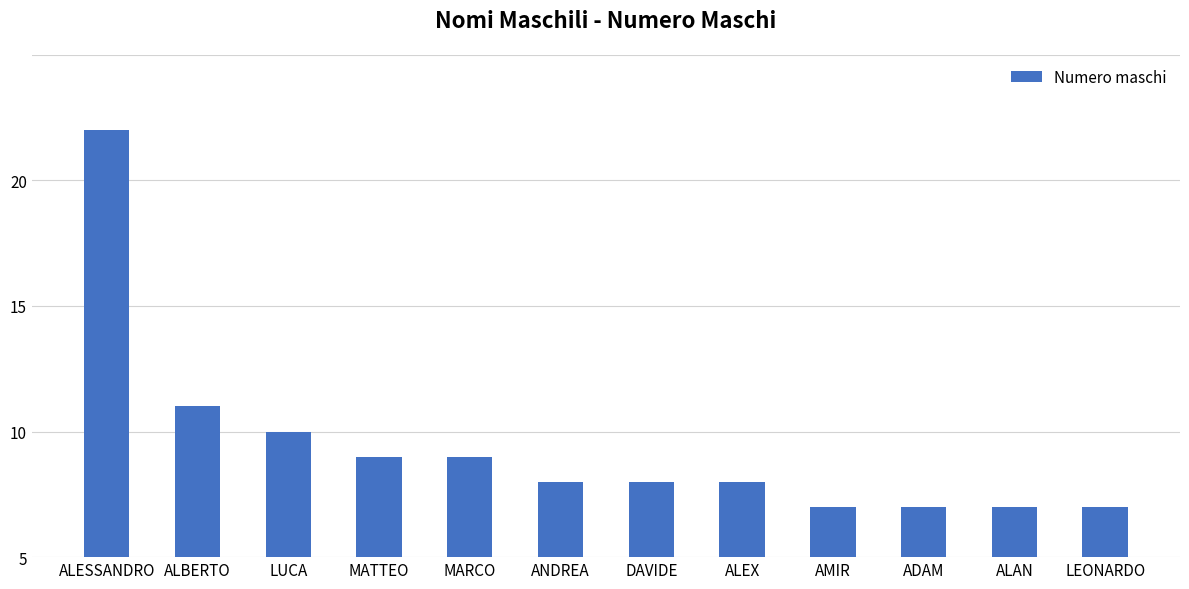

Are the bars horizontal?

No